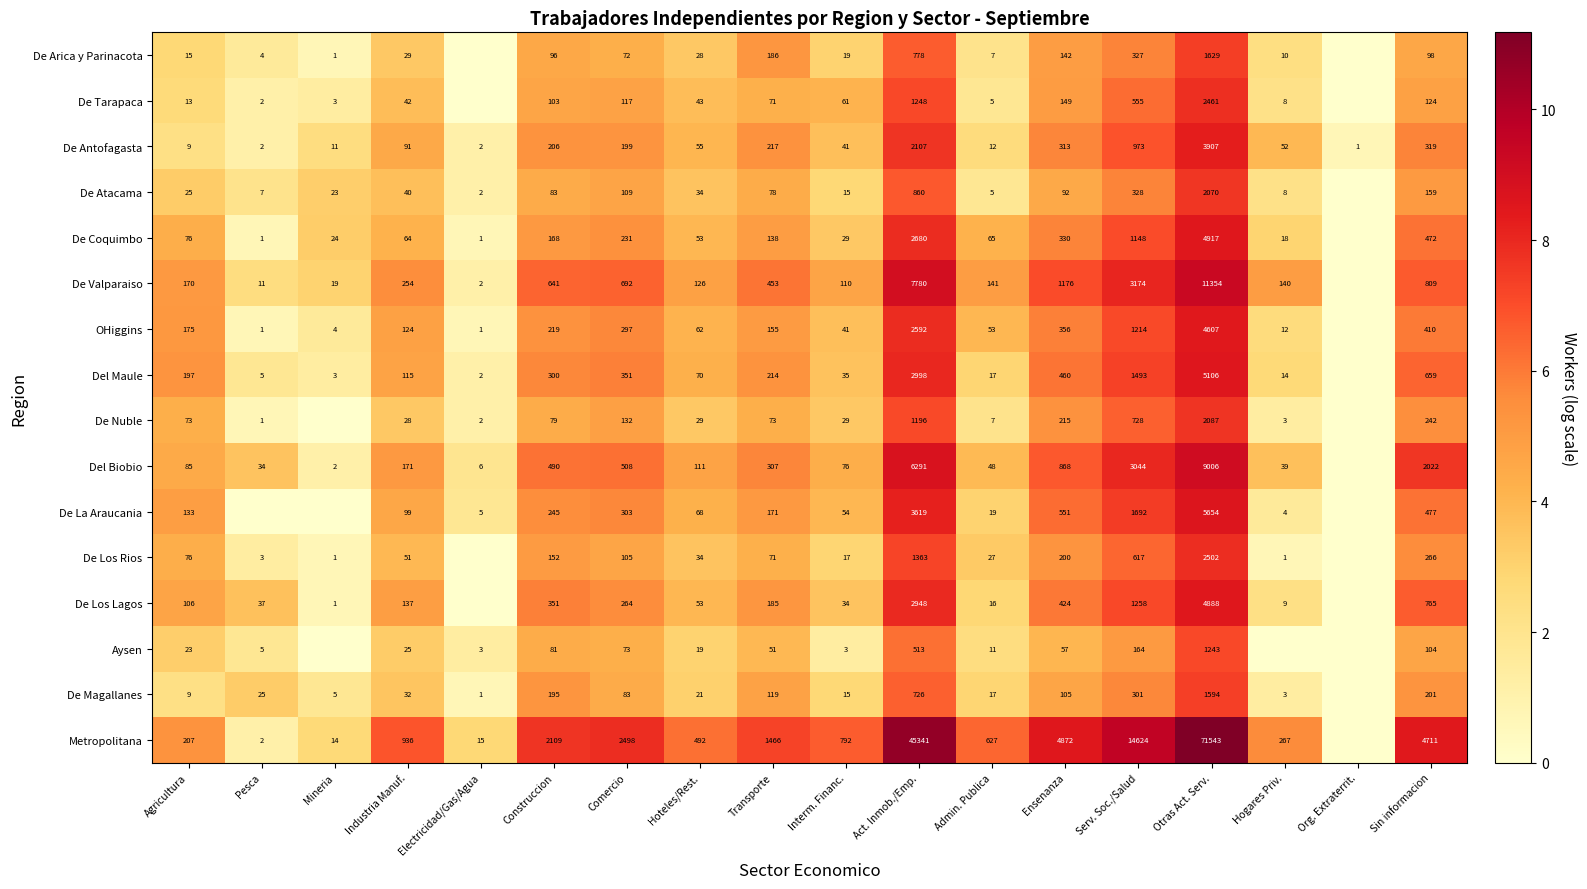

At Construccion, list the series in order from largest to smallest.

Metropolitana, De Valparaiso, Del Biobio, De Los Lagos, Del Maule, De La Araucania, OHiggins, De Antofagasta, De Magallanes, De Coquimbo, De Los Rios, De Tarapaca, De Arica y Parinacota, De Atacama, Aysen, De Nuble